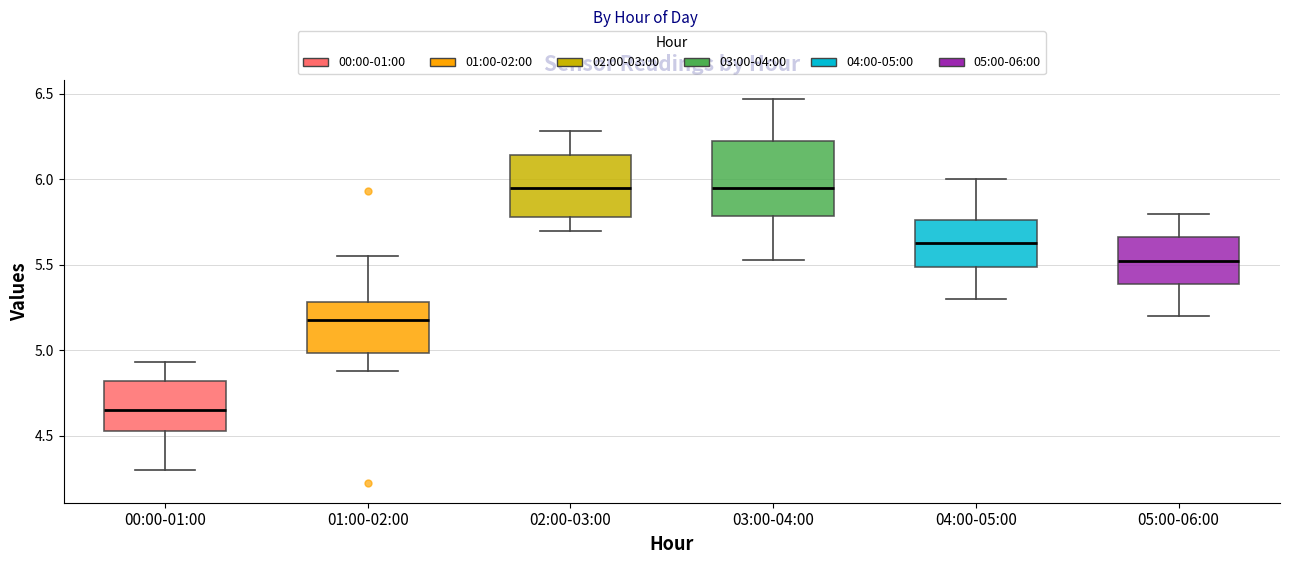

Where is the lower edge of the box for 00:00-01:00 on the y-axis? The values are not printed on the chart, so give them approximately, as read against the axis.

4.55